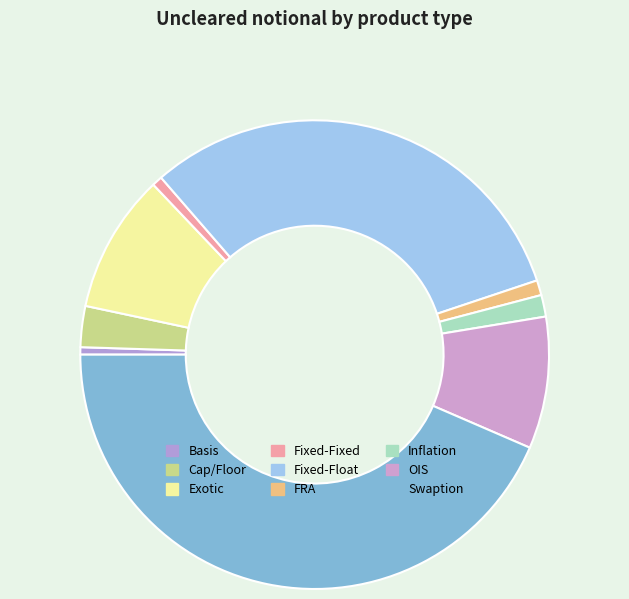

What is the change in value from Exotic to Fixed-Float?

+1279